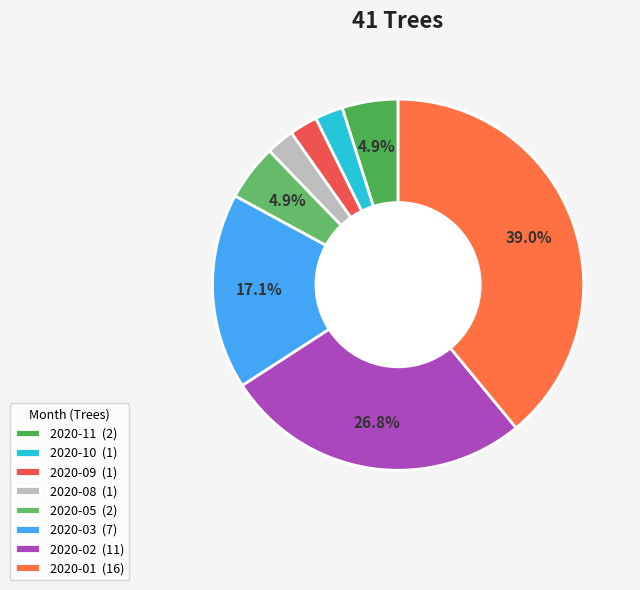

Which category has the biggest portion of the pie?

2020-01 (16)